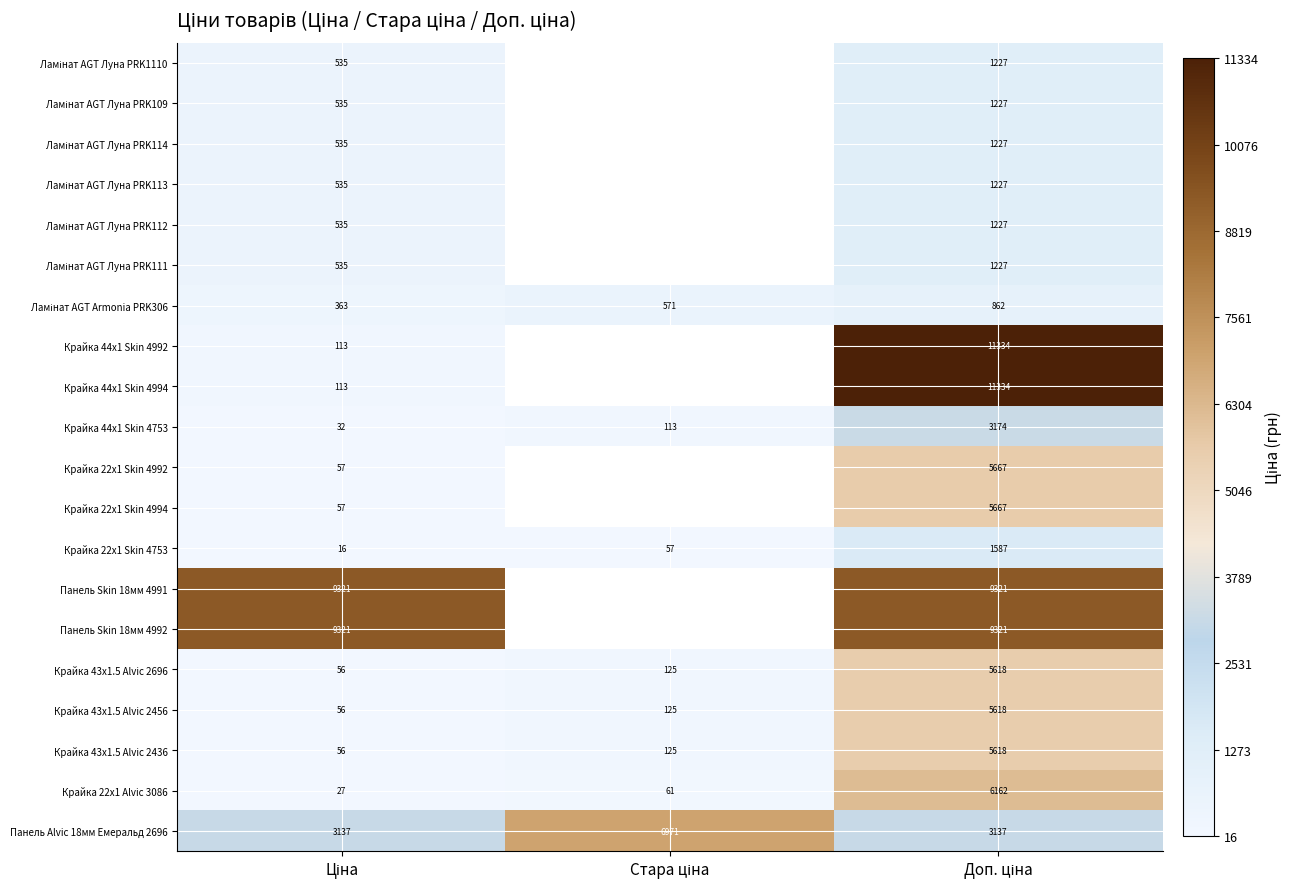

Where is Крайка 22x1 Skin 4992 nearest to the value 2861?

Ціна